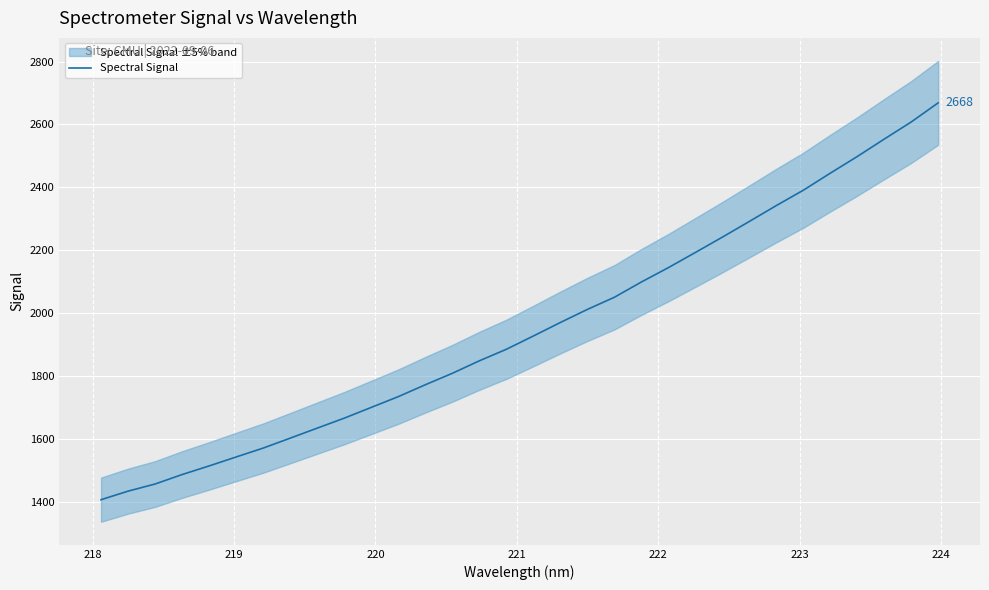

What is the lowest value of the Spectral Signal series?

1405.7